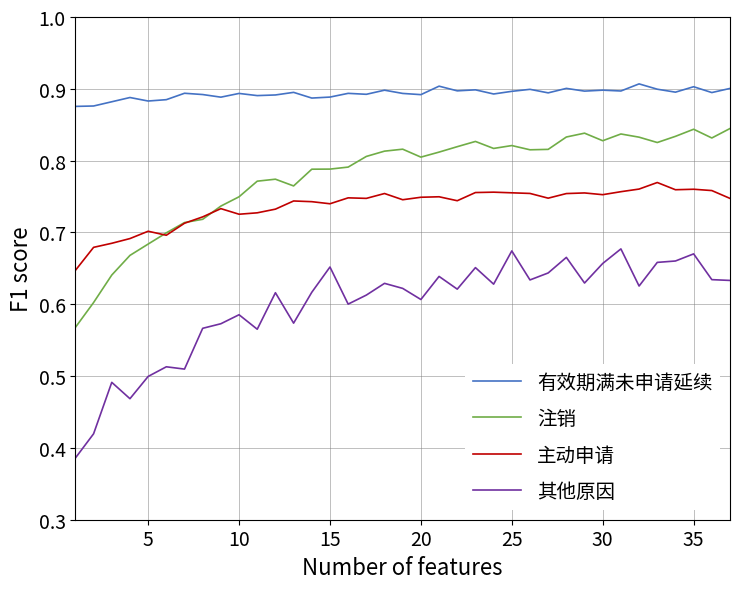

Rank the series by their maximum value, from highest to lowest.

有效期满未申请延续, 注销, 主动申请, 其他原因